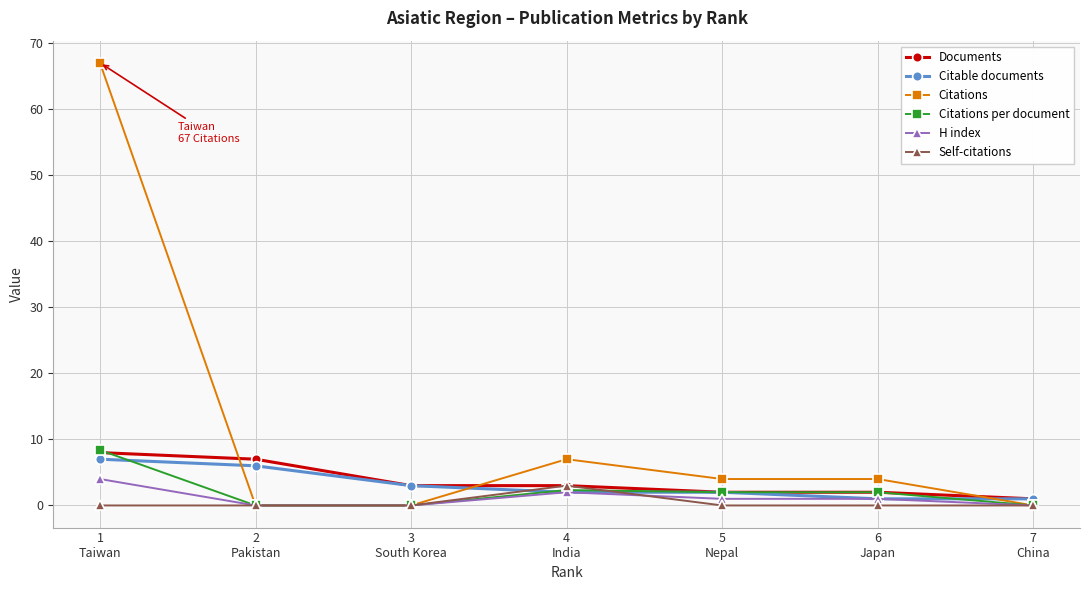

What is the greatest value displayed?

67.0